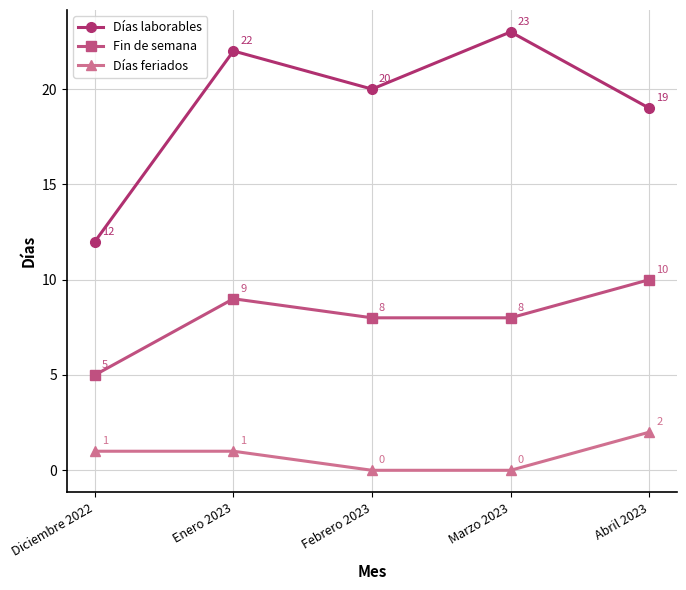

How many lines are shown in the chart?

3